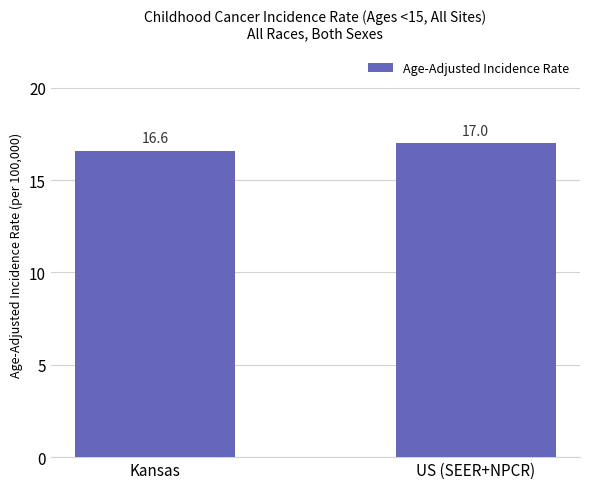

Is it true that the value at US (SEER+NPCR) is 17.0?

True